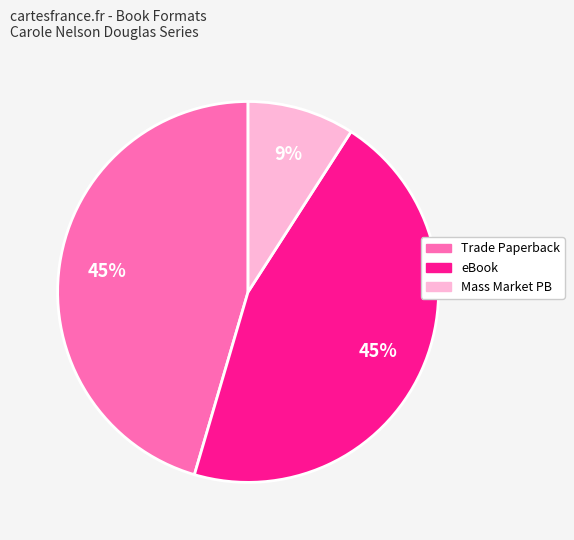

Does any single category account for the majority?

No